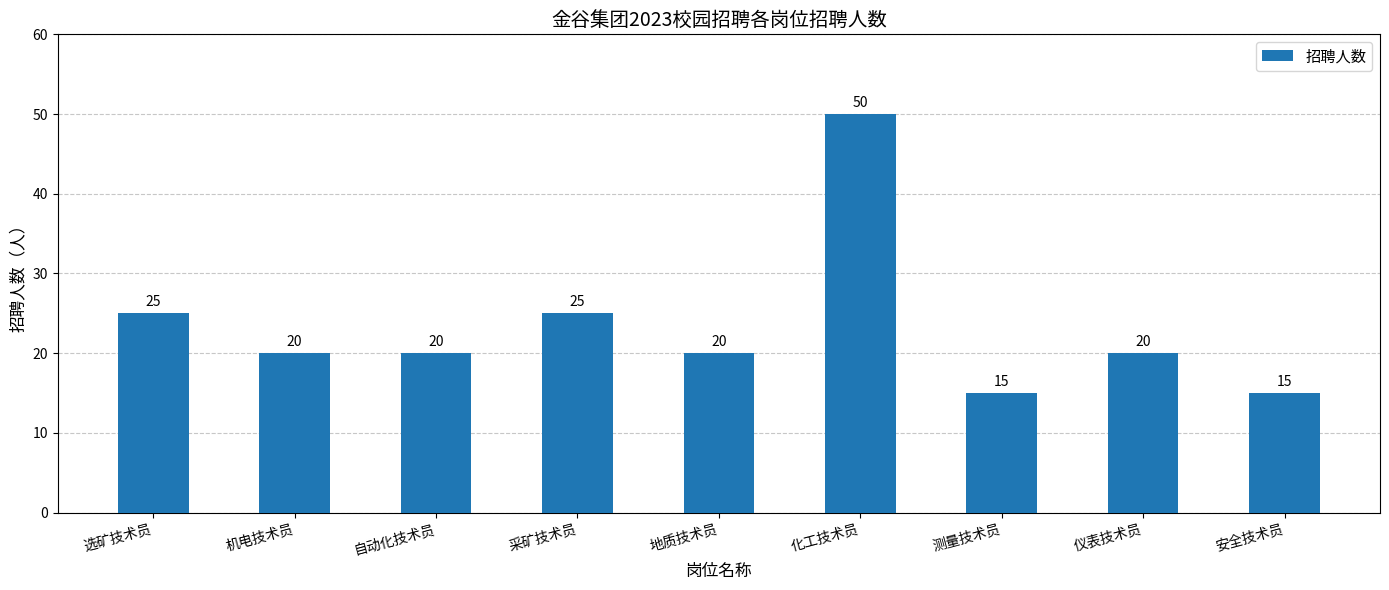

Reading left to right, extract all data points from this chart.

选矿技术员=25	机电技术员=20	自动化技术员=20	采矿技术员=25	地质技术员=20	化工技术员=50	测量技术员=15	仪表技术员=20	安全技术员=15